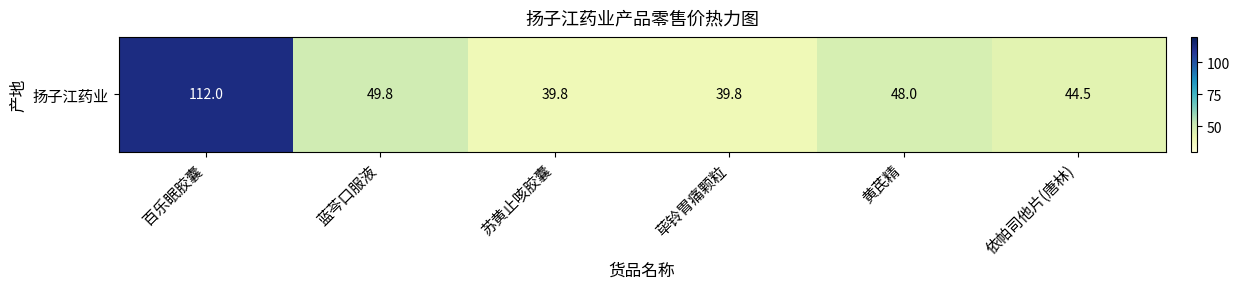

Read the value at 依帕司他片(唐林).

44.5